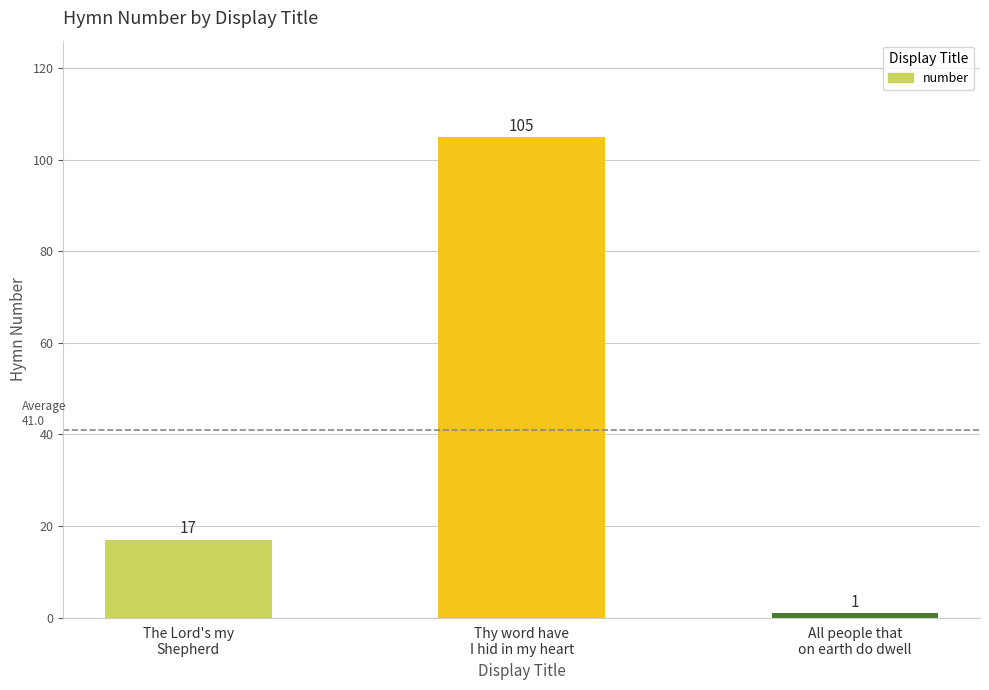

Are the bars grouped side by side (vs. stacked)?

No